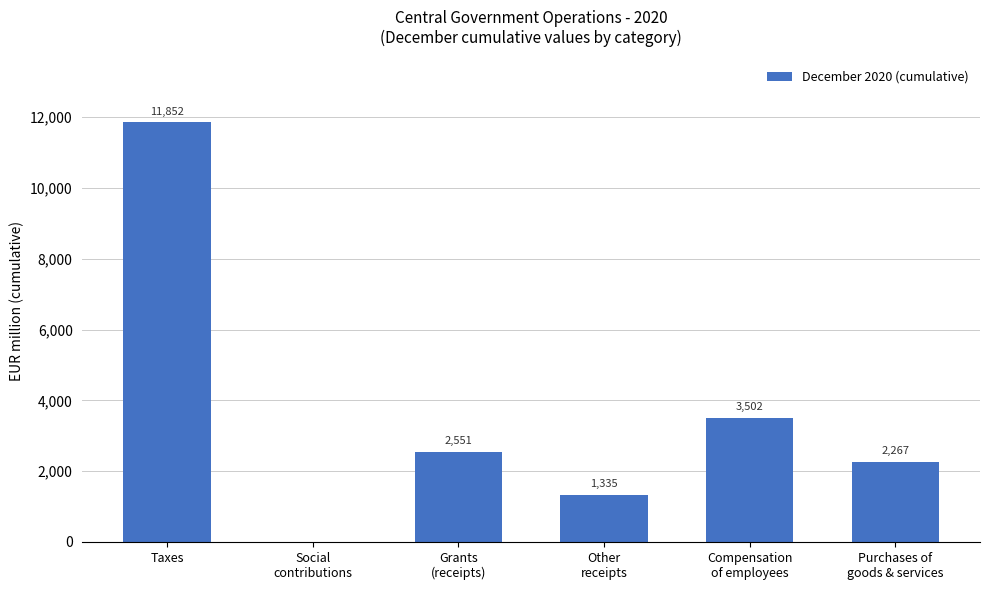

What is the greatest value displayed?

11852.3